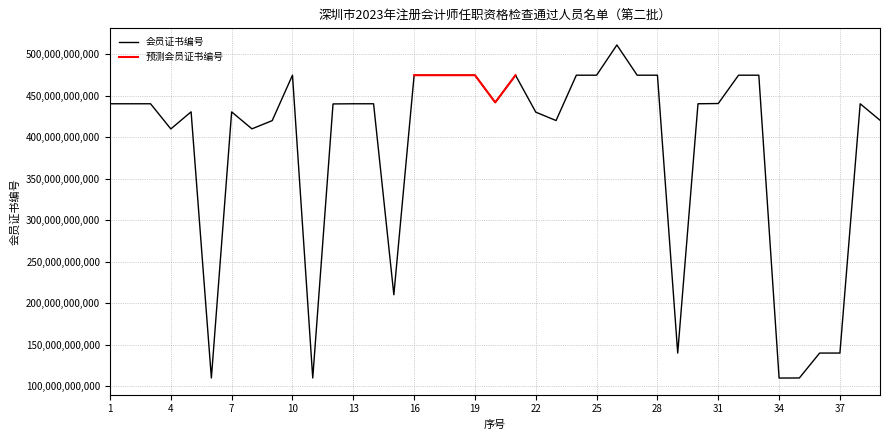

At which category does the chart reach its peak across all series?

26